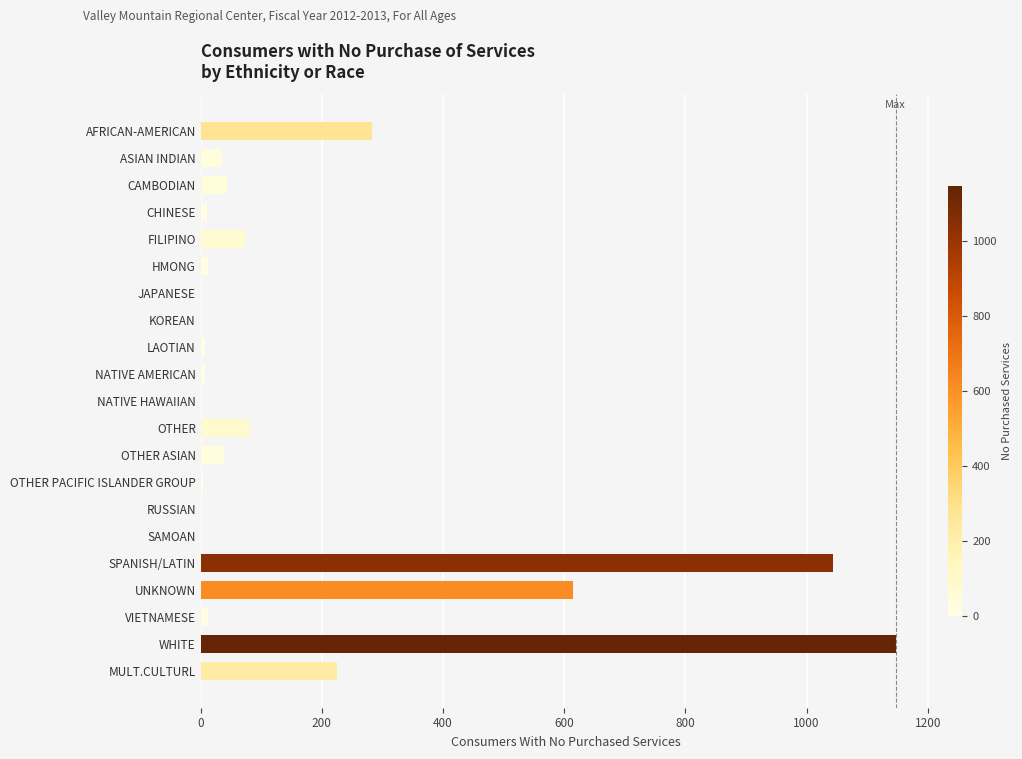

At which label is the value closest to 573?

UNKNOWN